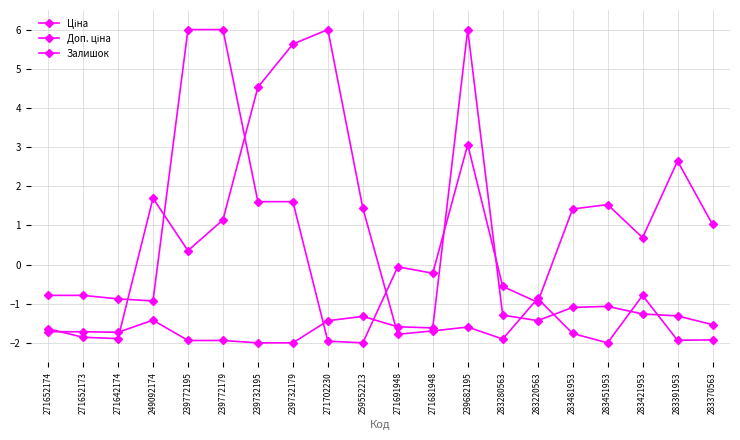

Reading left to right, what are all the values shown in this chart?

Ціна: 271652174=-1.7	271652173=-1.7	271642174=-1.7	249092174=-1.4	239772195=-1.9	239772179=-1.9	239732195=-2.0	239732179=-2.0	271702230=-1.4	259552213=-1.3	271691948=-1.6	271681948=-1.6	239682195=6.0	283280563=-1.3	283220563=-1.4	283481953=-1.1	283451953=-1.1	283421953=-1.3	283391953=-1.3	283370563=-1.5
Доп. ціна: 271652174=-0.8	271652173=-0.8	271642174=-0.9	249092174=-0.9	239772195=6.0	239772179=6.0	239732195=1.6	239732179=1.6	271702230=-2.0	259552213=-2.0	271691948=-0.1	271681948=-0.2	239682195=3.1	283280563=-0.6	283220563=-1.0	283481953=1.4	283451953=1.5	283421953=0.7	283391953=2.6	283370563=1.0
Залишок: 271652174=-1.6	271652173=-1.9	271642174=-1.9	249092174=1.7	239772195=0.4	239772179=1.1	239732195=4.5	239732179=5.6	271702230=6.0	259552213=1.4	271691948=-1.8	271681948=-1.7	239682195=-1.6	283280563=-1.9	283220563=-0.9	283481953=-1.8	283451953=-2.0	283421953=-0.8	283391953=-1.9	283370563=-1.9